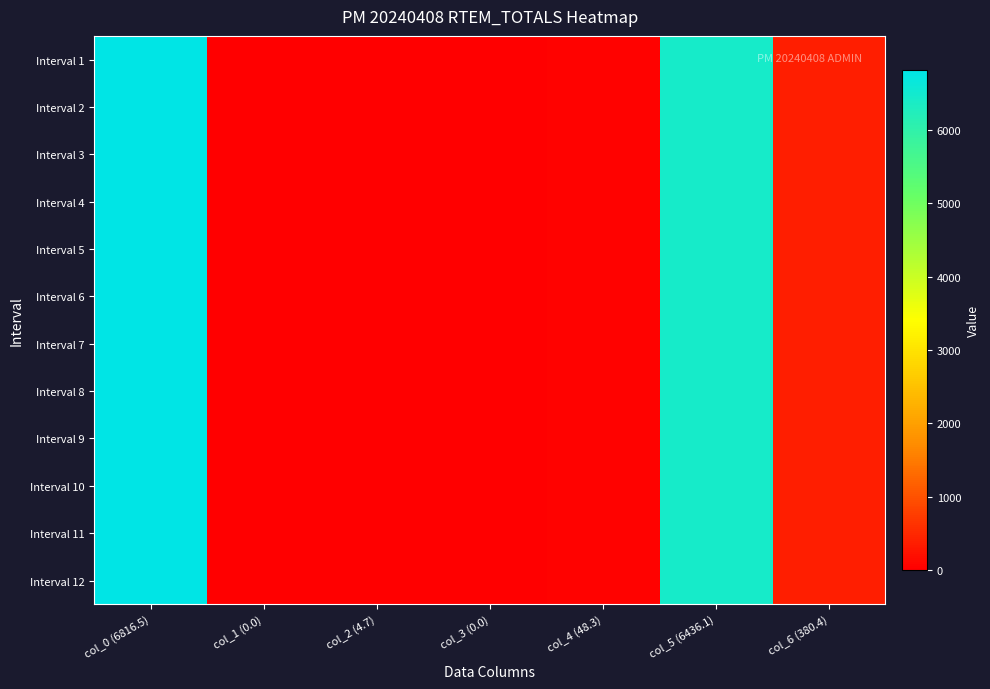

Which has a higher value, col_0 (6816.5) or col_5 (6436.1)?

col_0 (6816.5)